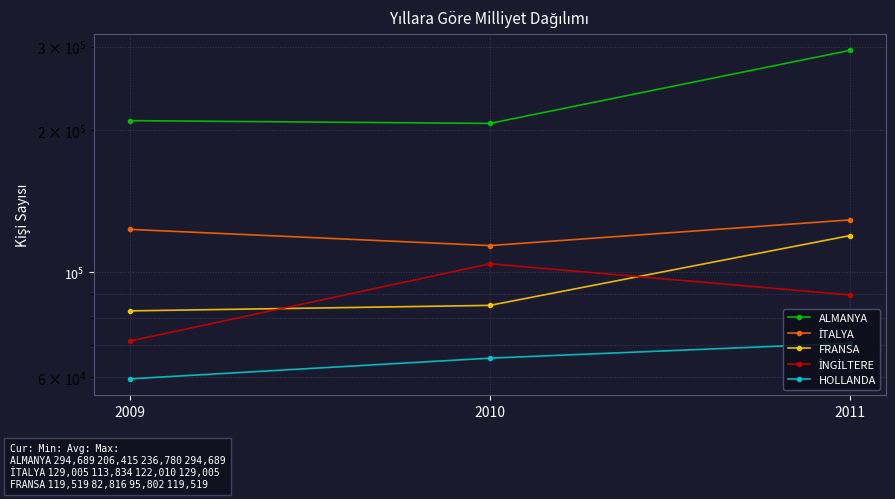

Which category has the highest value in the İNGİLTERE series?

2010